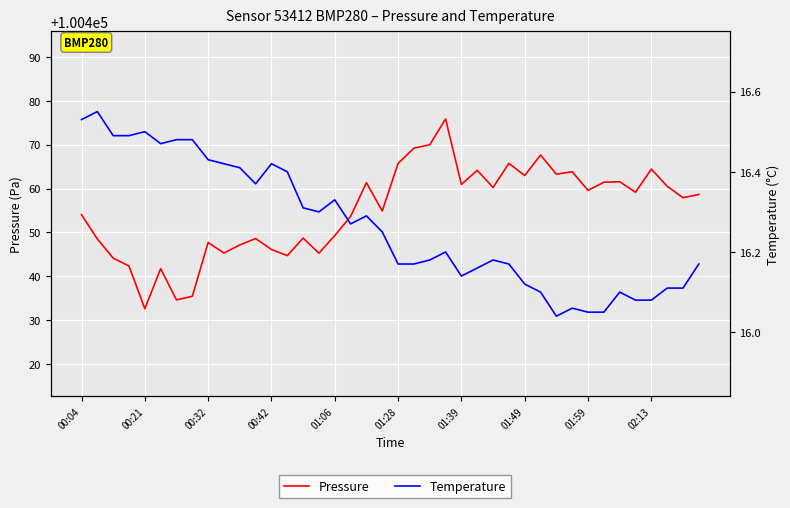

Which series has the largest total across all categories?

Pressure